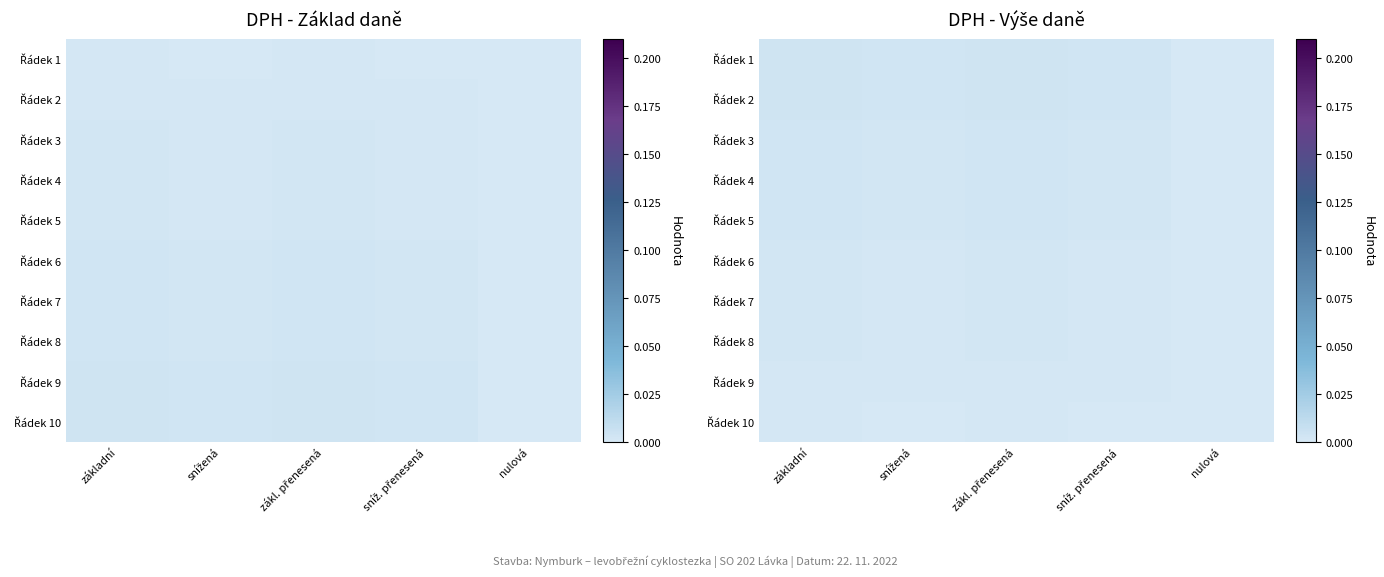

The value of Řádek 7 at základní is 0.0. True or false?

True